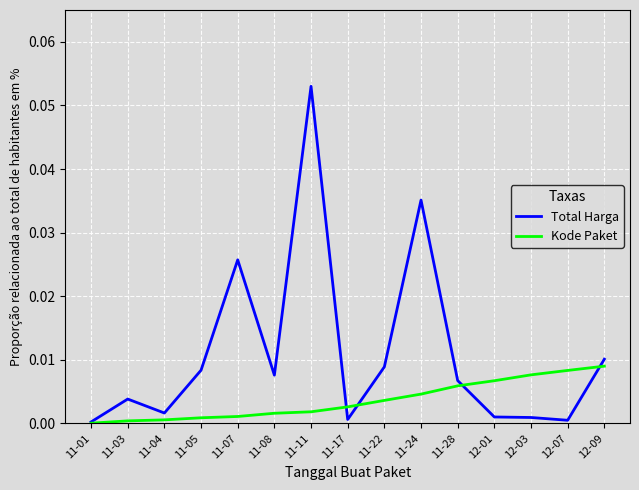

Which series has the largest total across all categories?

Total Harga